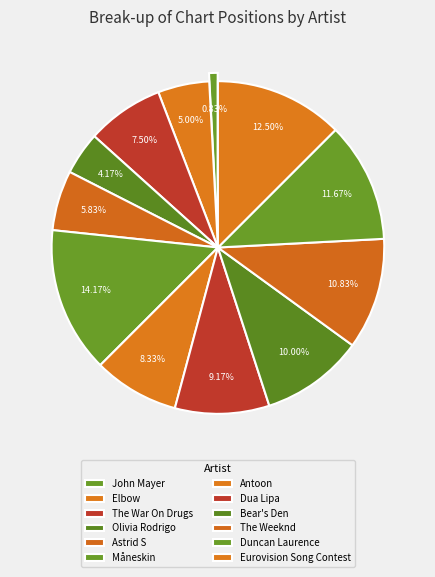

How many slices are in this pie chart?

12